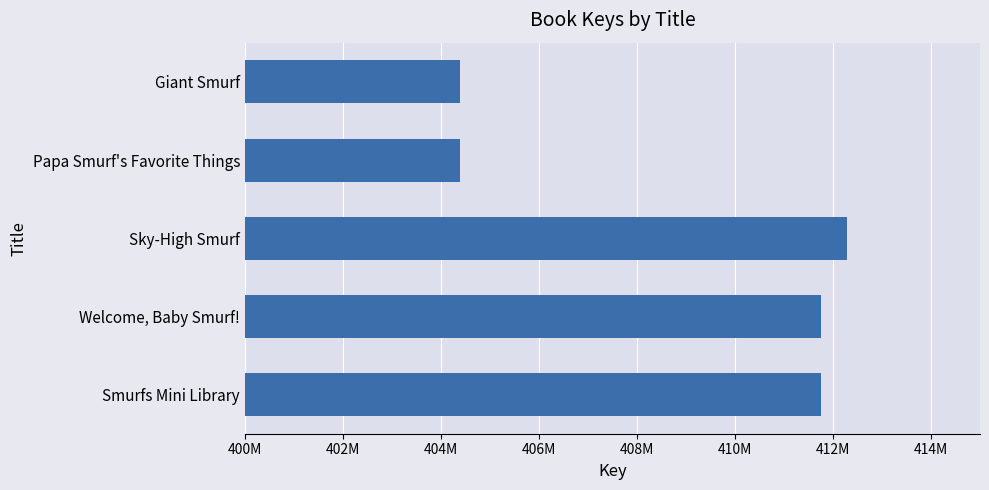

How many data points are less than 411762922?

2